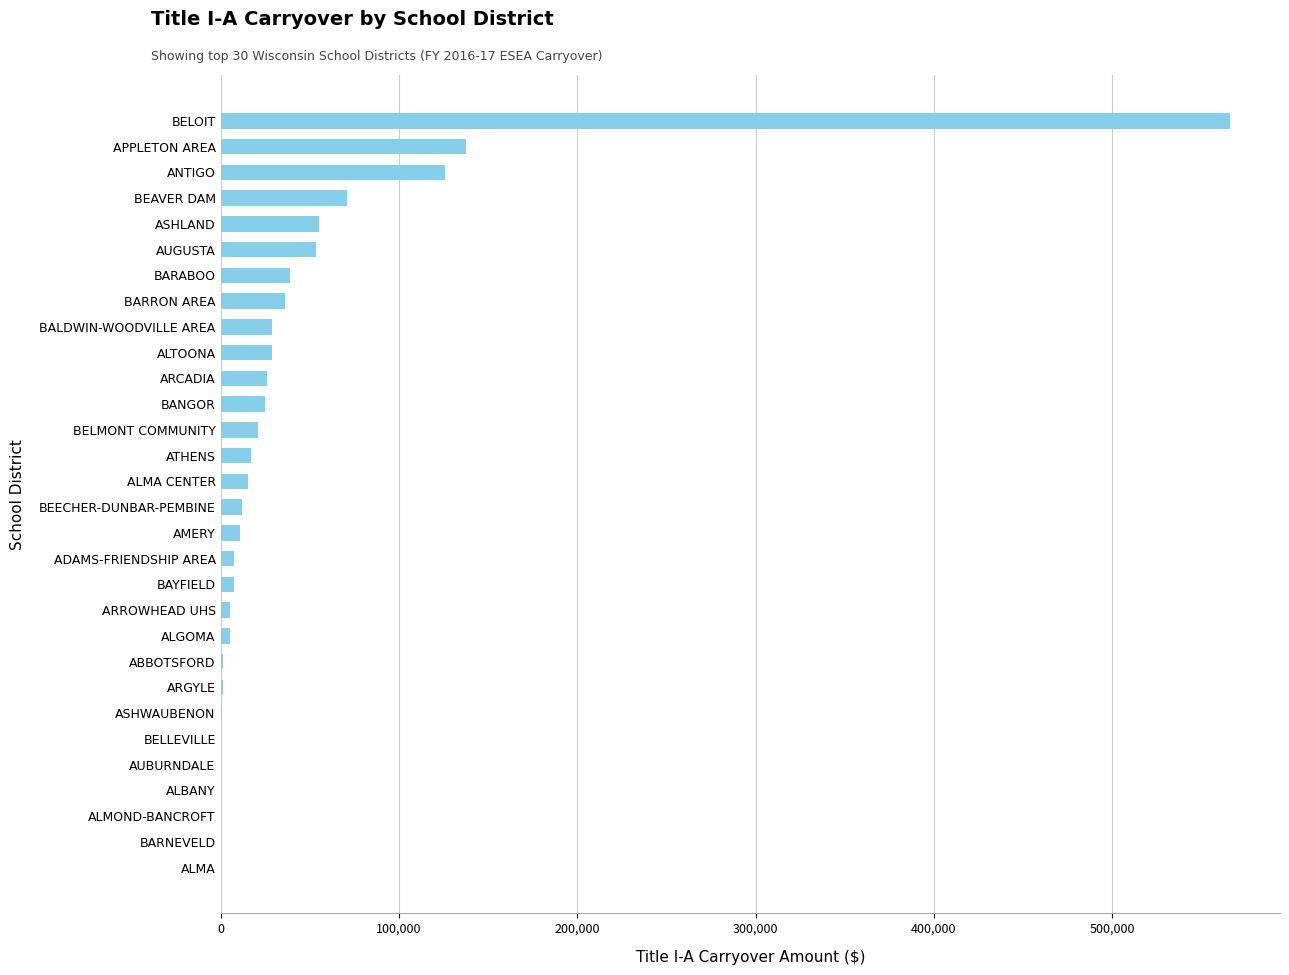

How many distinct data groups are displayed?

1